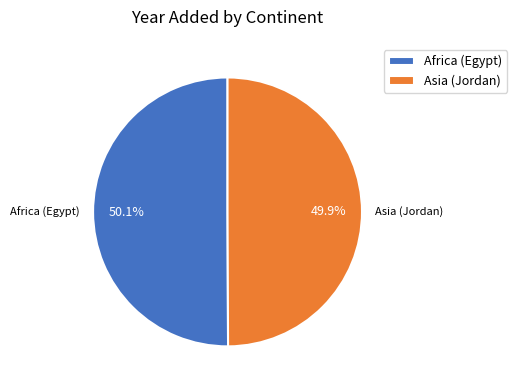

What is the ratio of the value at Africa (Egypt) to the value at Asia (Jordan)?

1.0